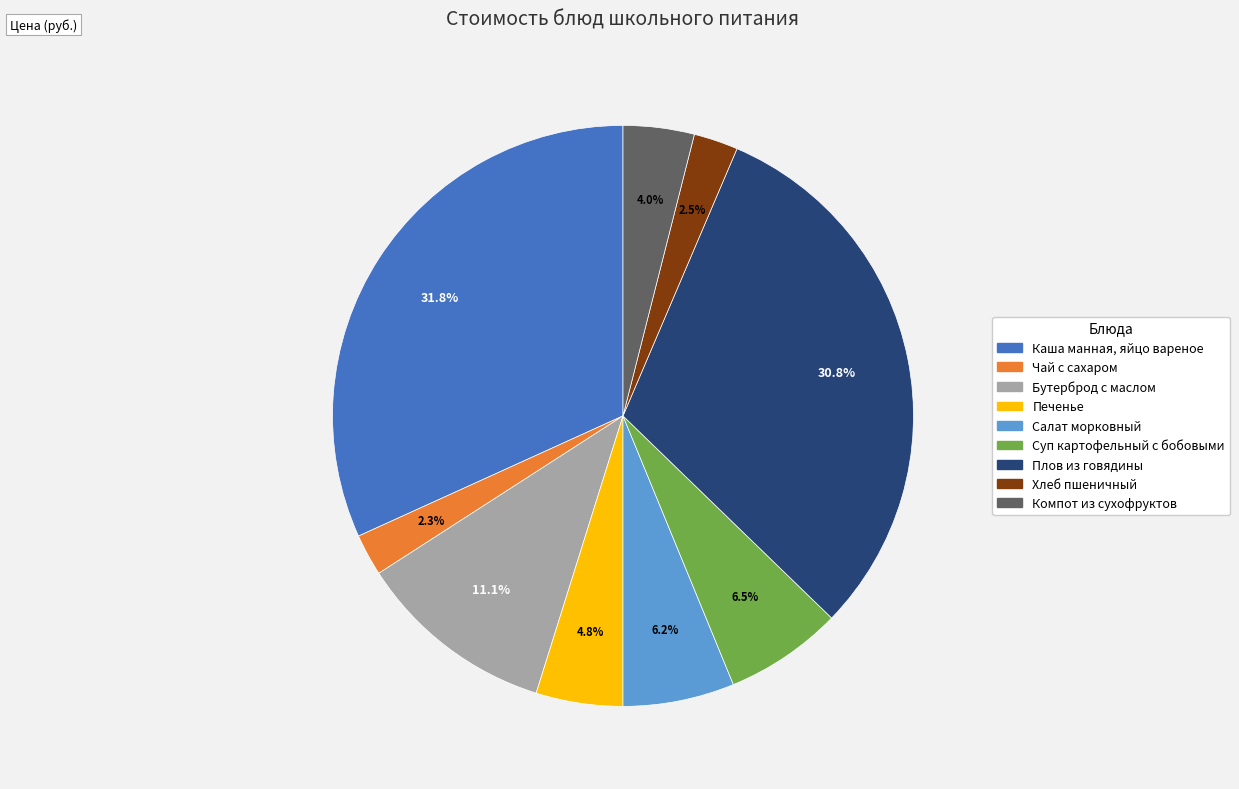

To the nearest percent, what percentage of the pie is Печенье?

5%